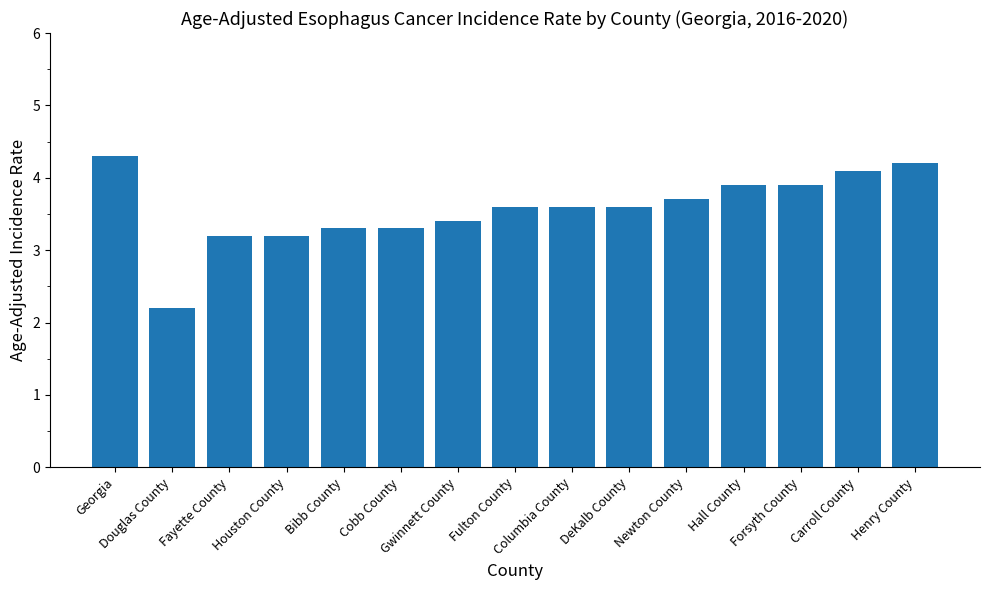

What is the greatest value displayed?

4.3